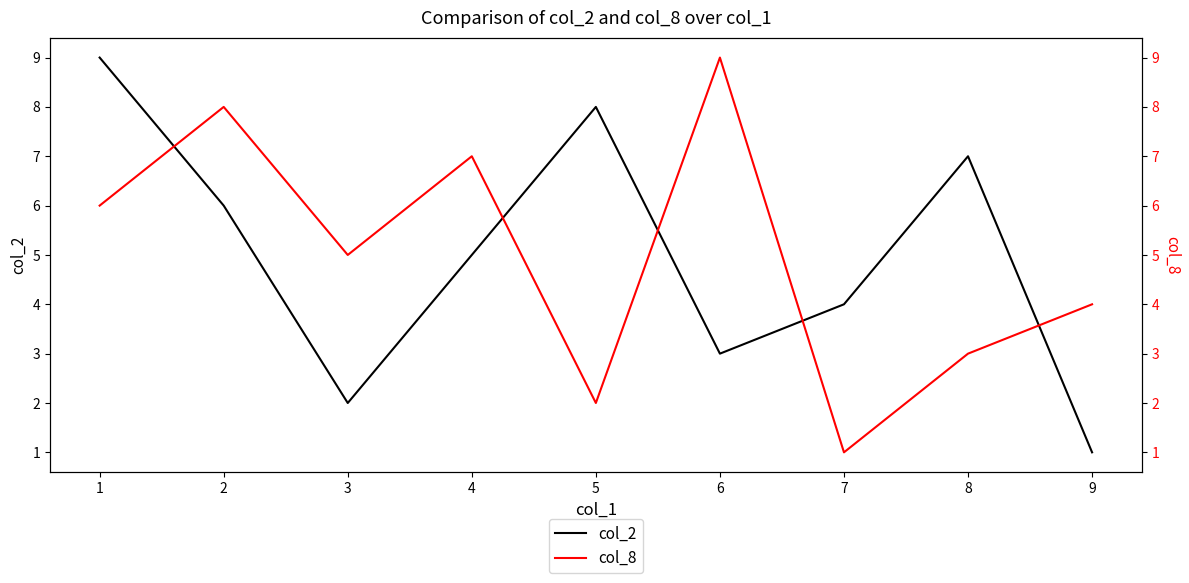

Which series changed the most between 1 and 7?

col_2